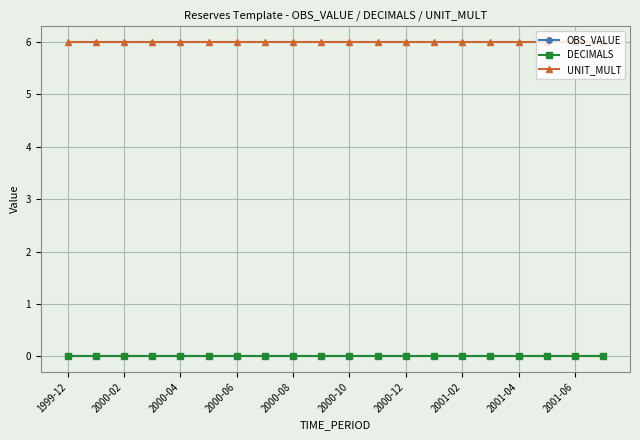

True or false: DECIMALS and UNIT_MULT cross at least once.

False